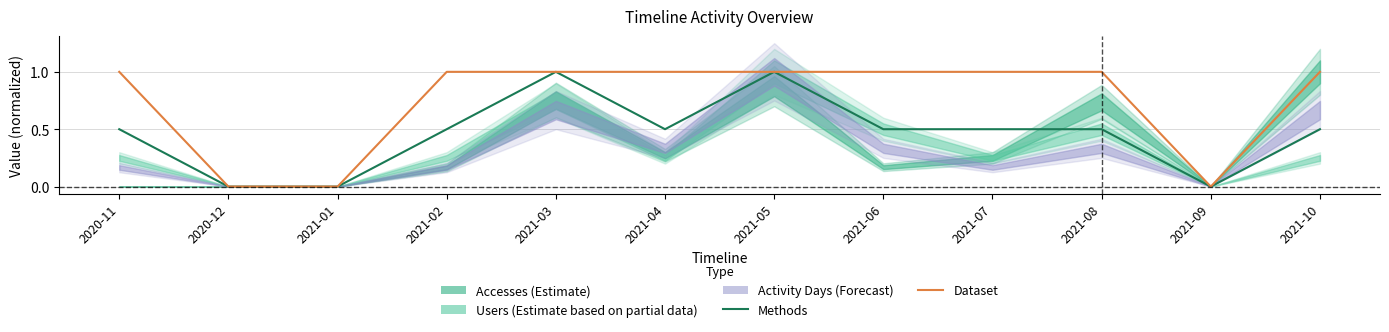

What is the label of the 9th point from the left?

2021-07